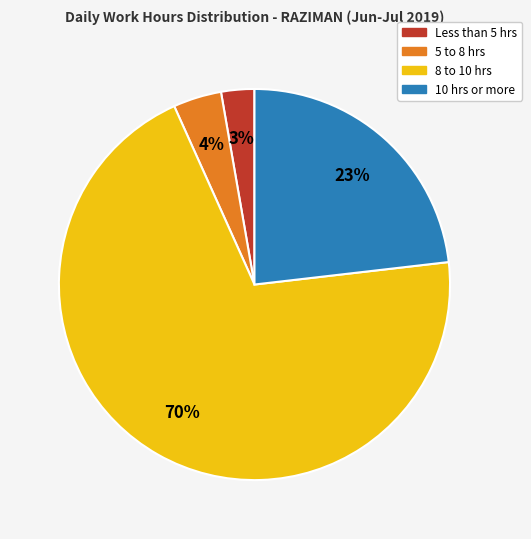

Is there a majority slice in this chart?

Yes